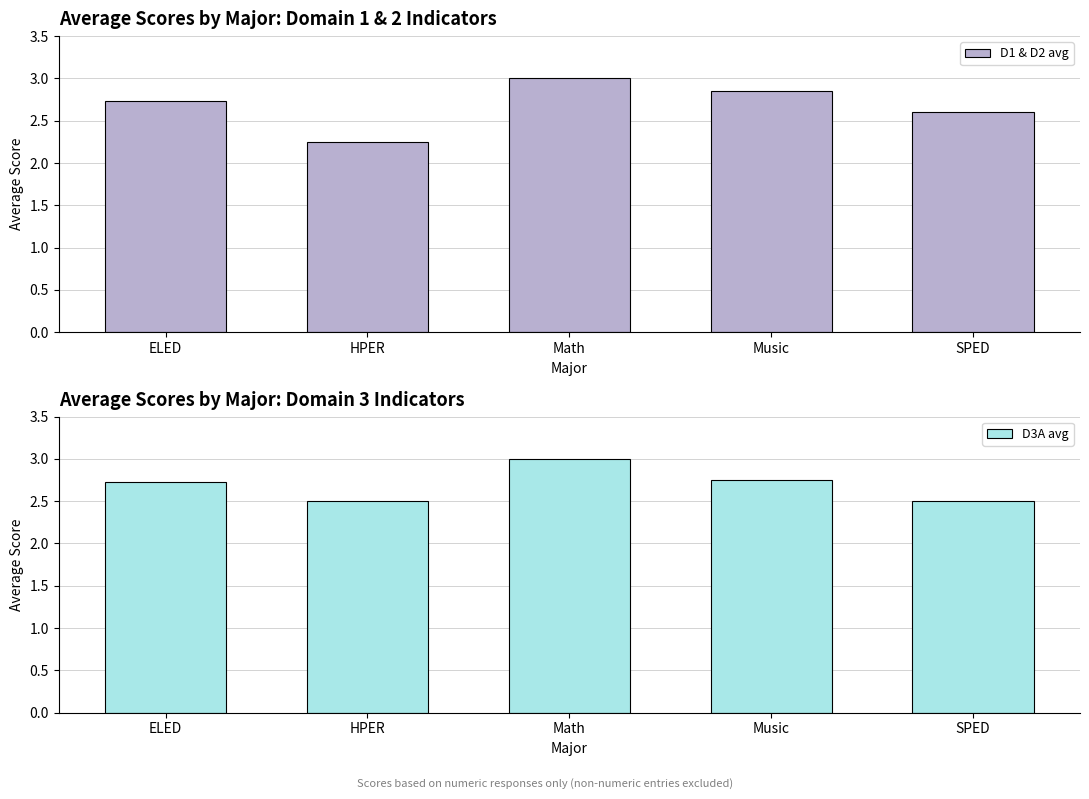

Which series changed the most between Math and Music?

D3A avg